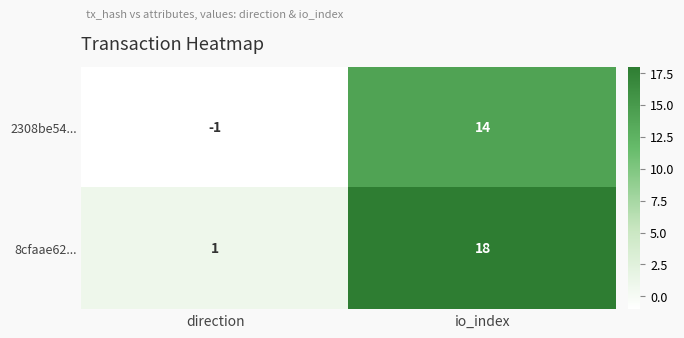

Is the value of 8cfaae62... at io_index greater than the value of 2308be54... at direction?

Yes